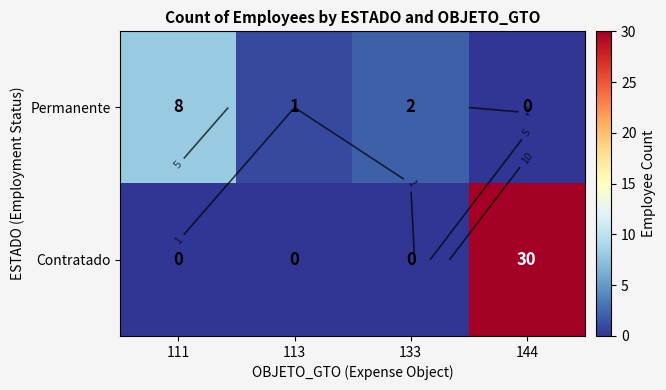

The value of Contratado at 113 is 0. True or false?

True